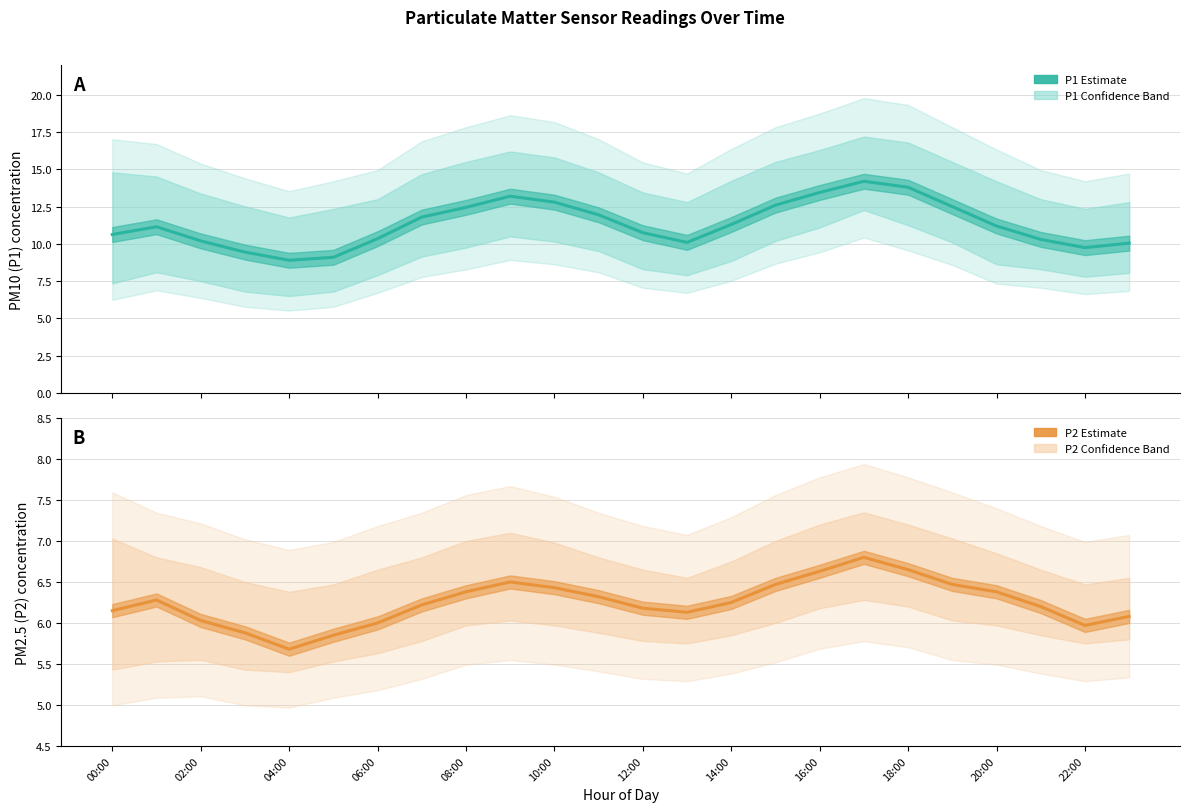

What is the label of the 14th point from the left?

13